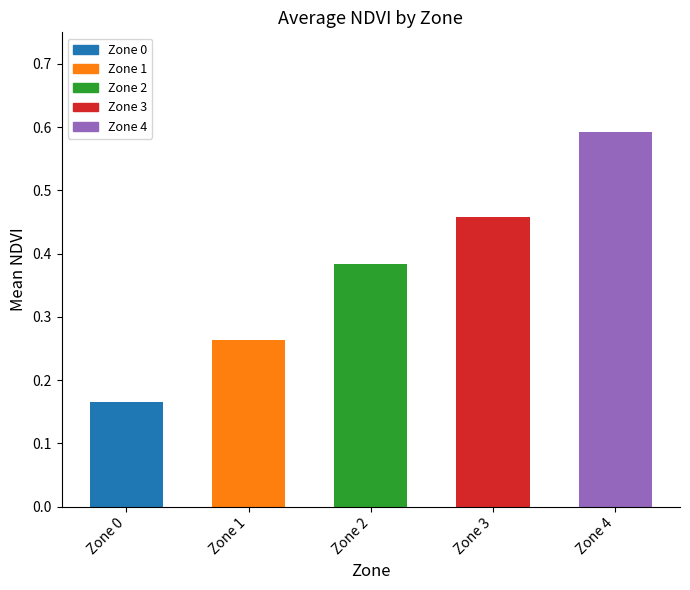

Rank the categories by value from lowest to highest.

Zone 0, Zone 1, Zone 2, Zone 3, Zone 4